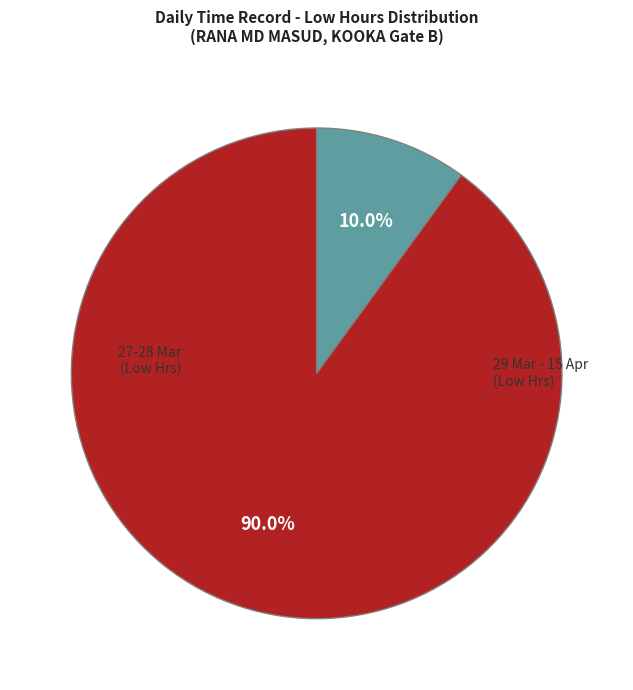

Is there any slice that represents more than half of the pie?

Yes